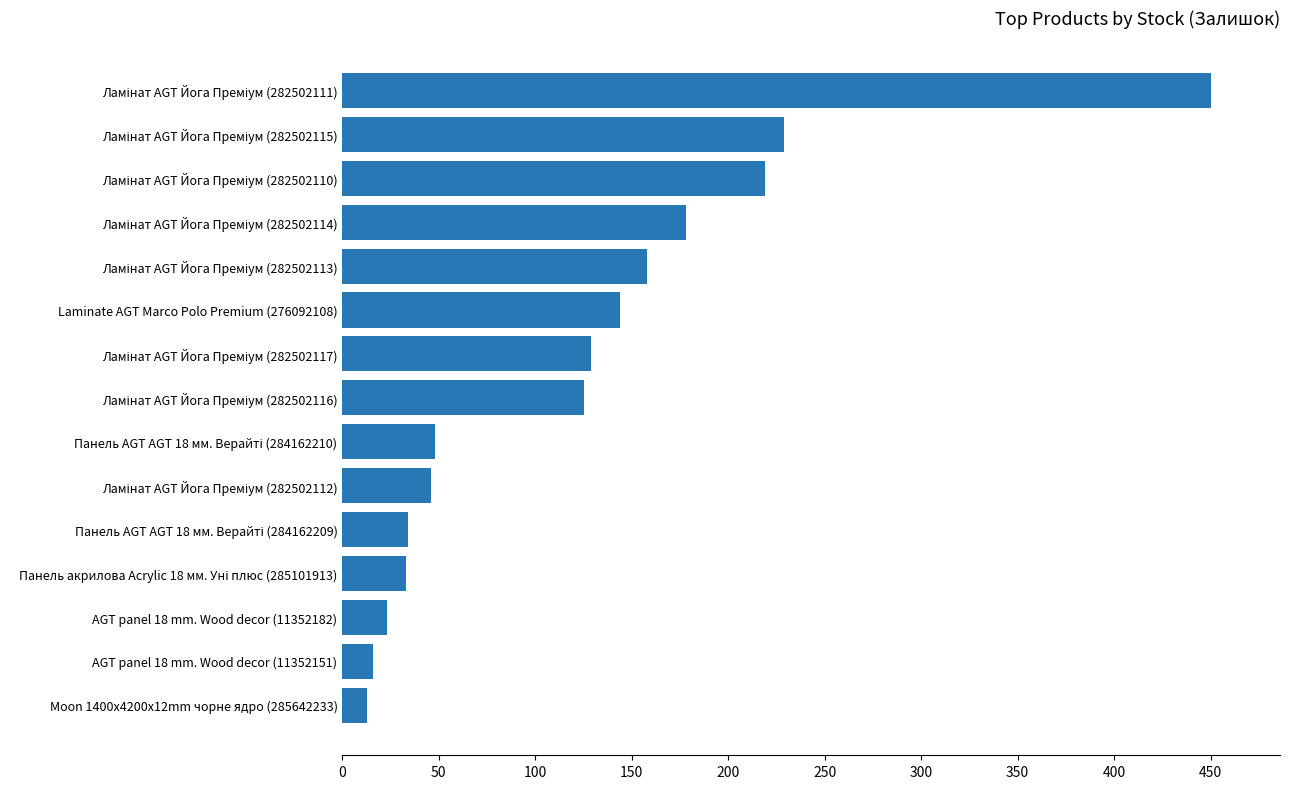

What is the difference between the maximum and minimum values?

437